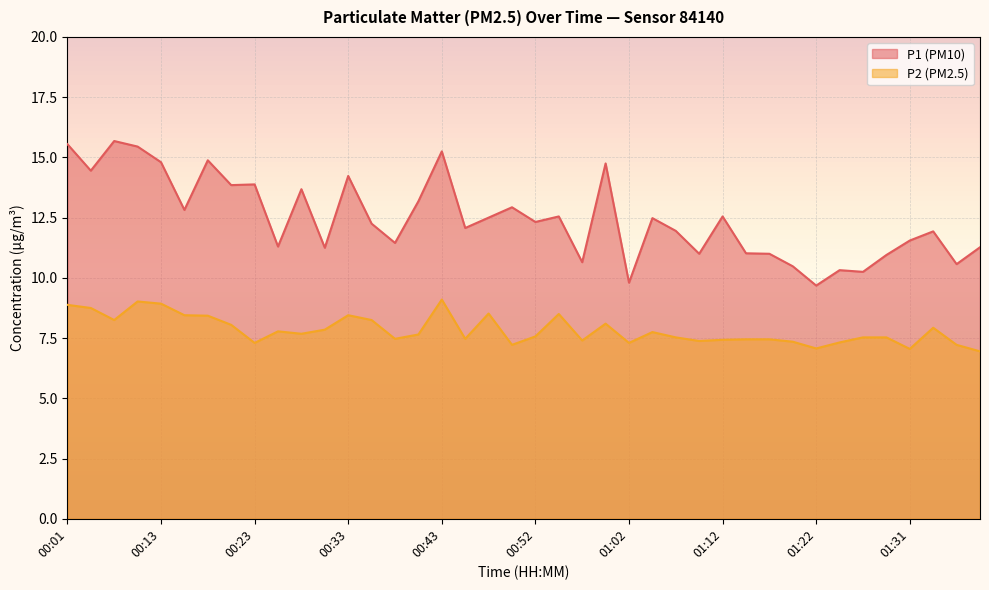

What are all the series names shown in the legend?

P1 (PM10), P2 (PM2.5)